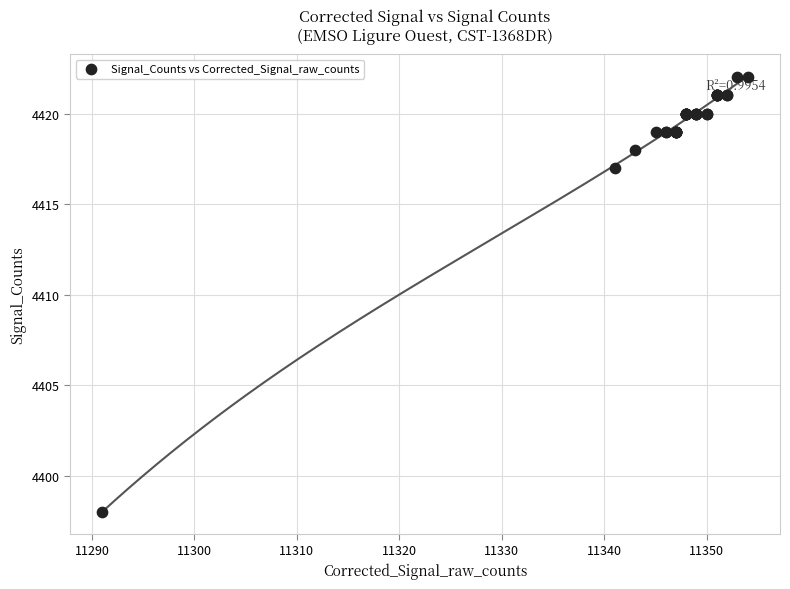

What Y value in the scatter plot is closest to 4410?

4417